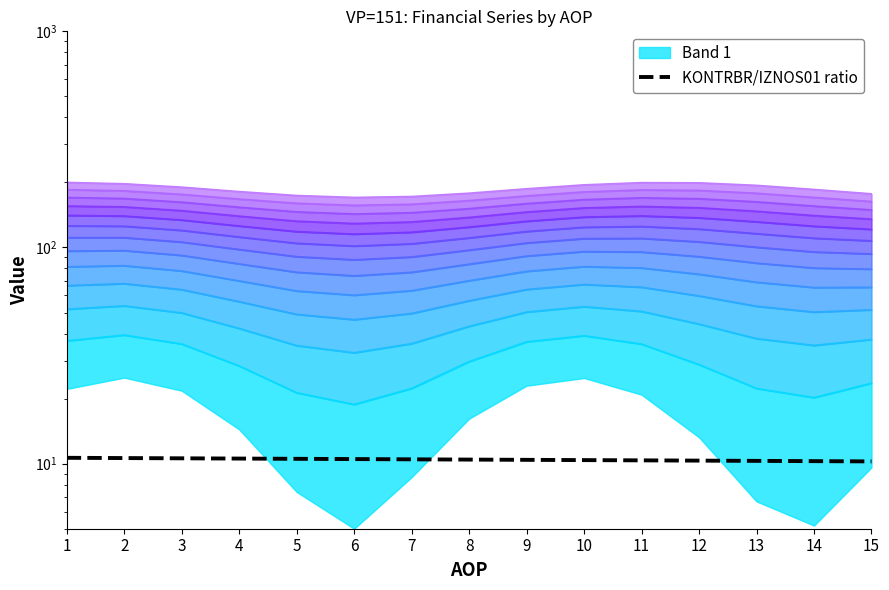

What is the difference between the second highest and minimum values?

0.4